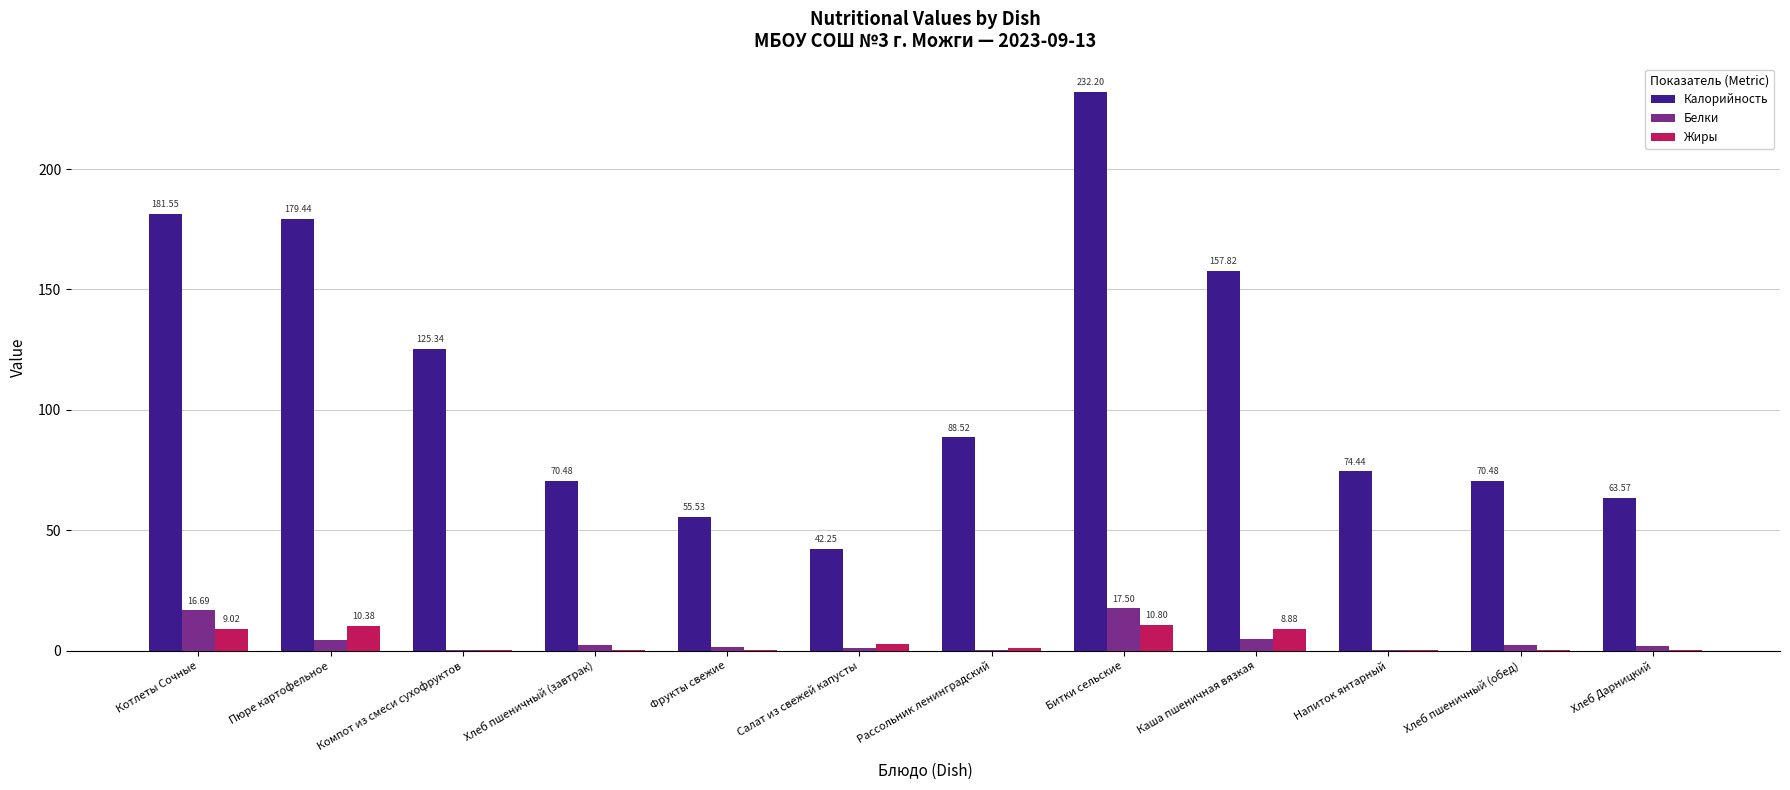

At which label does Белки first exceed 2?

Котлеты Сочные